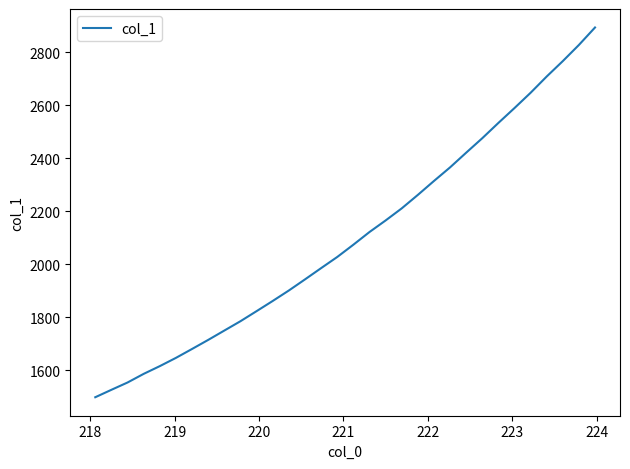

What is the difference between the maximum and minimum values?

1395.7